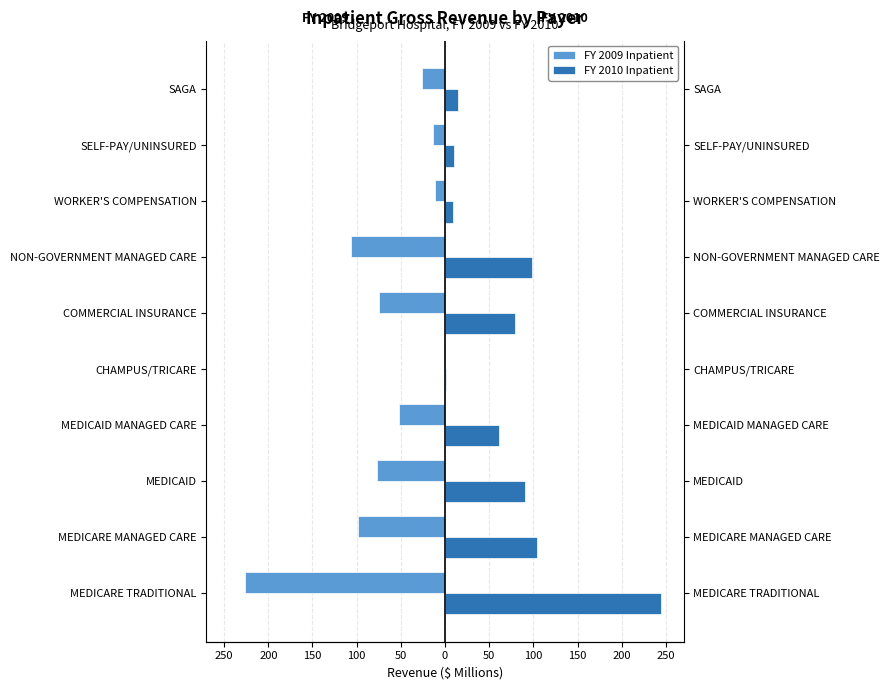

What is the difference between the maximum and minimum values in the FY 2009 Inpatient series?

225.3